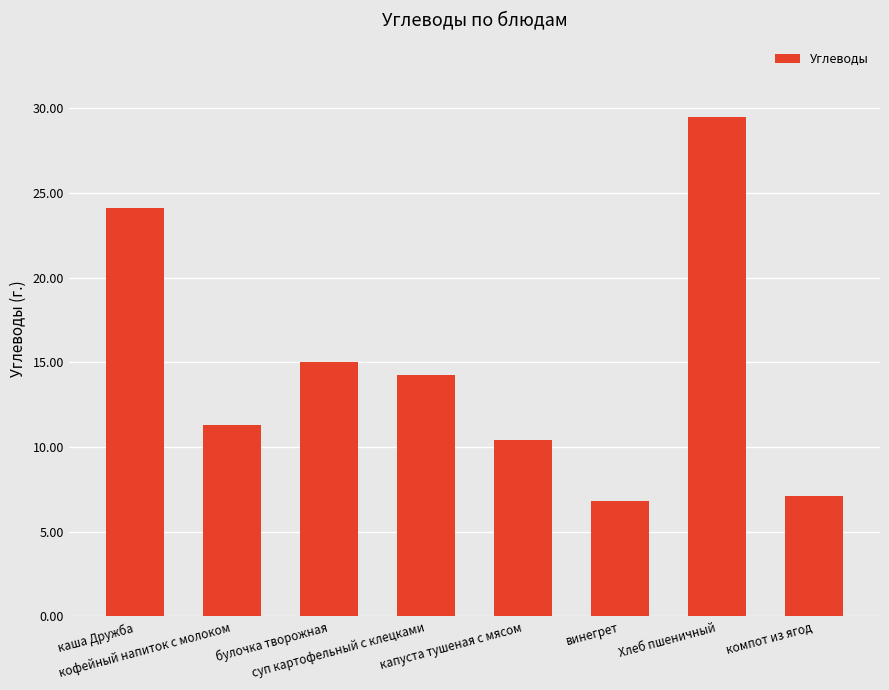

What is the ratio of the value at компот из ягод to the value at кофейный напиток с молоком?

0.6